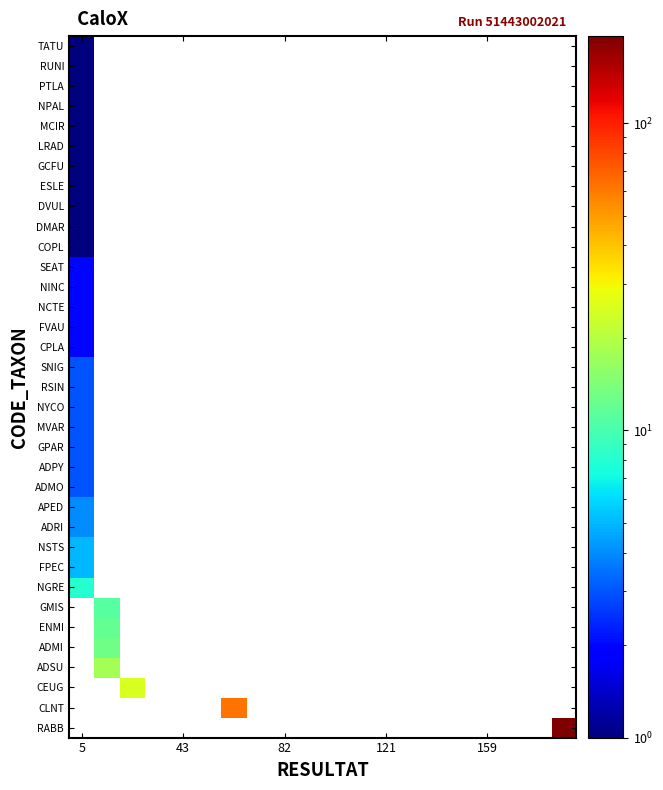

What is the maximum value shown in the chart?

192